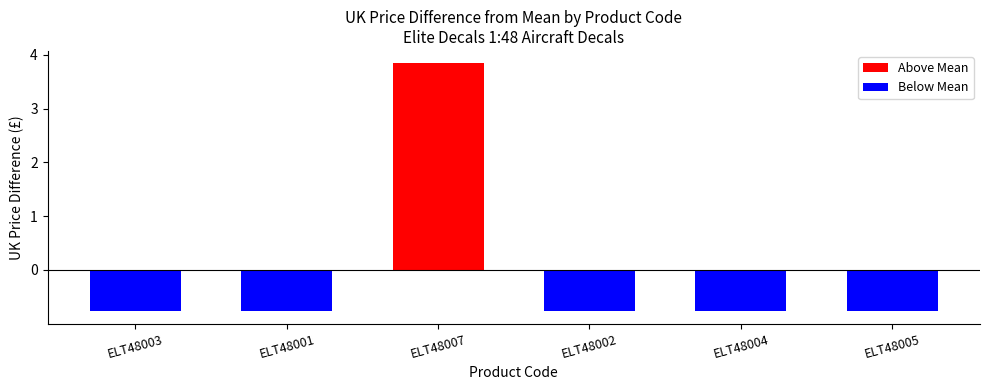

At which category does the chart reach its peak across all series?

ELT48007